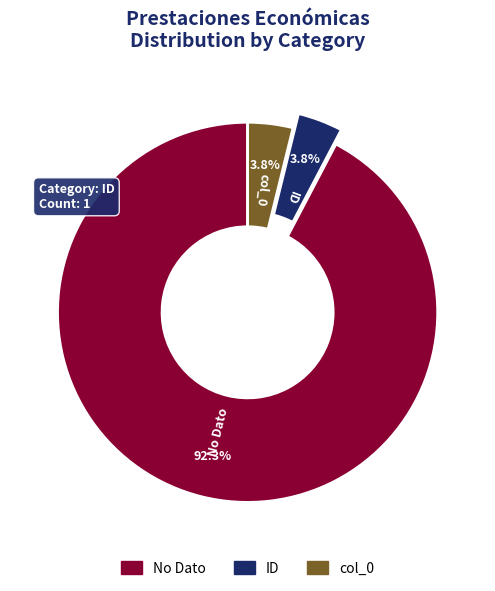

Which slice is the largest?

No Dato